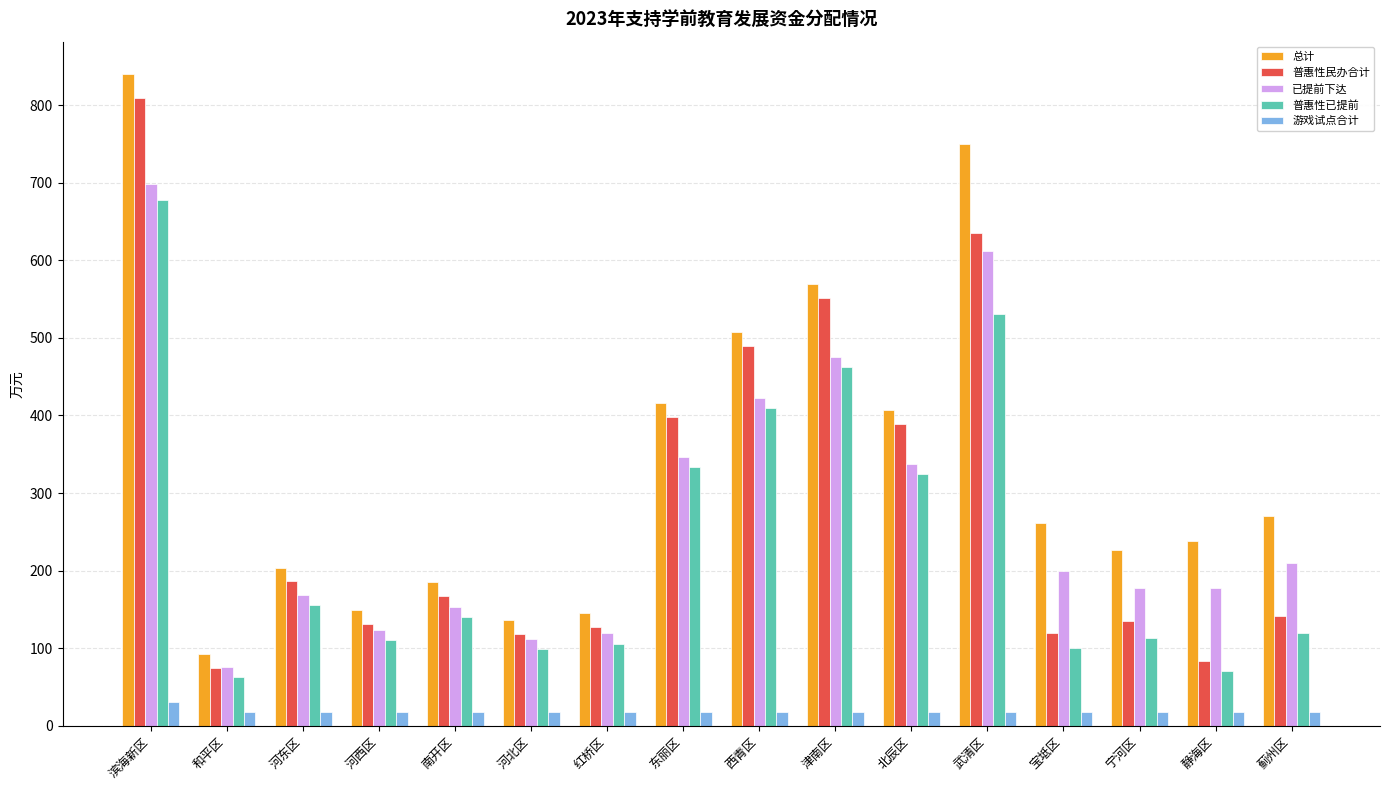

What is the smallest value displayed?

18